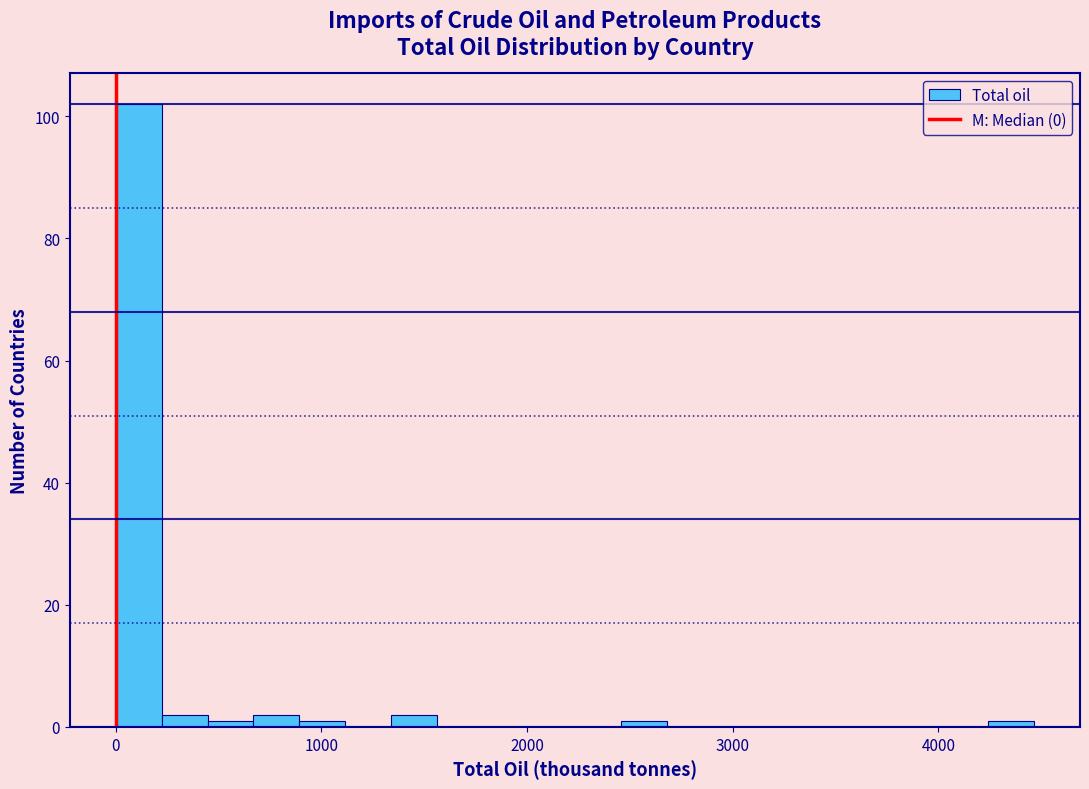

Read against the x-axis, roughly where is the centre of the tallest bar?

100